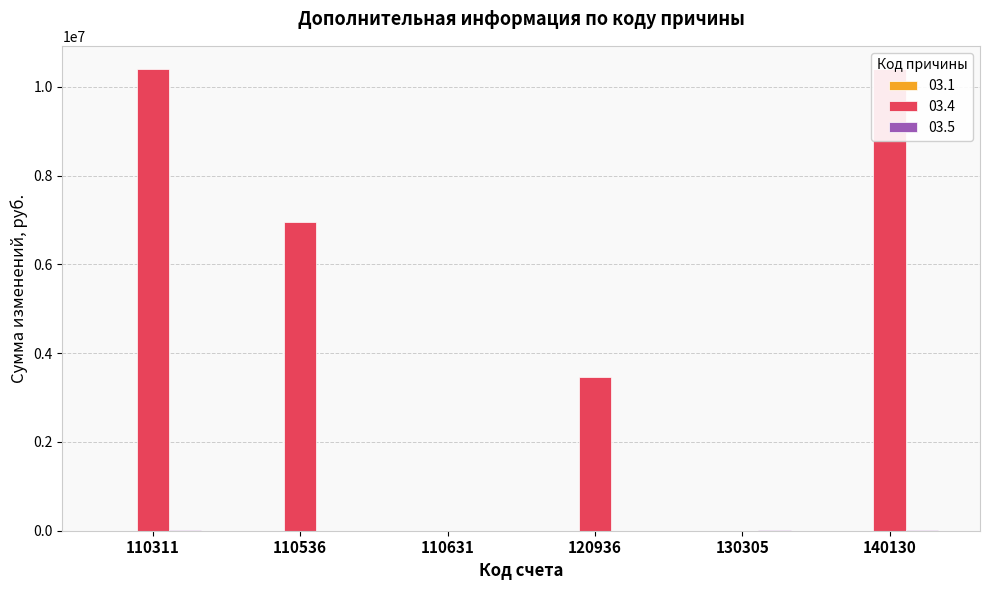

What is the spread (max minus min) of values at 140130?

10400769.6